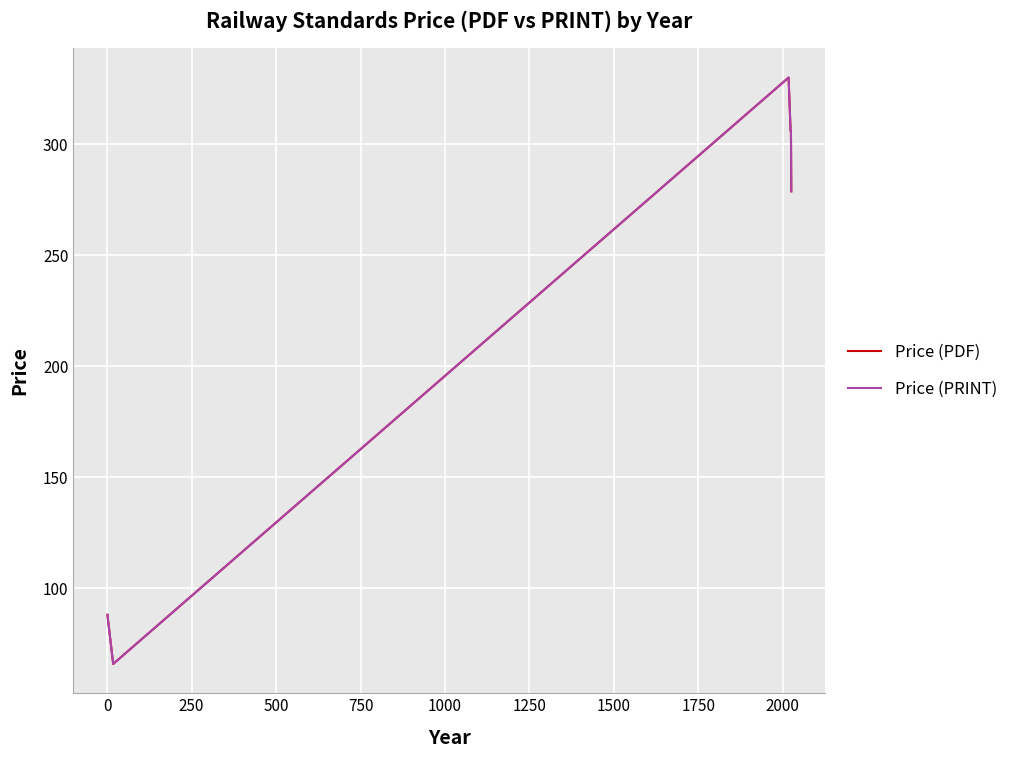

True or false: Price (PDF) and Price (PRINT) intersect in this chart.

False